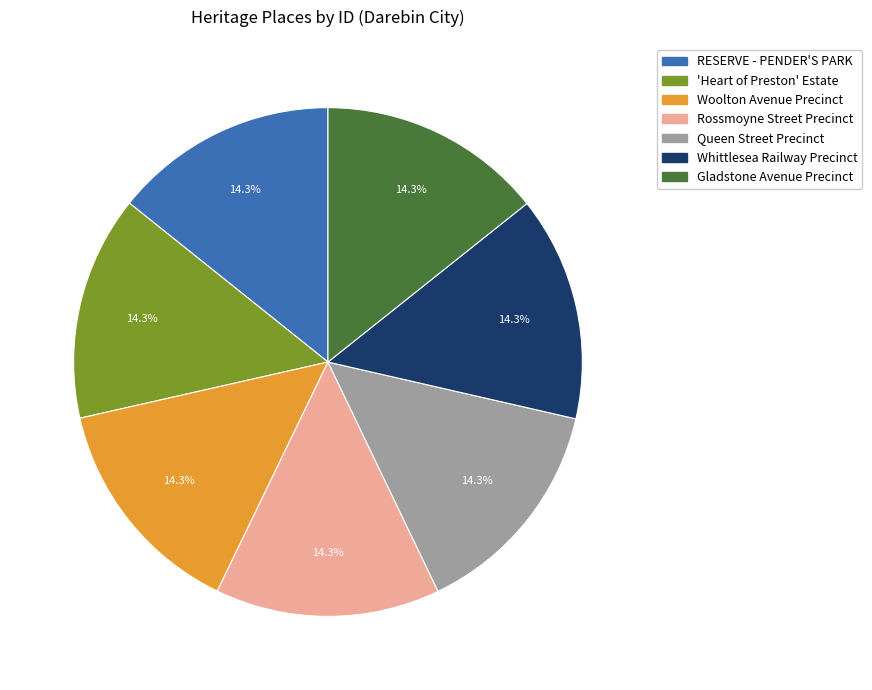

What is the ratio of the value at Queen Street Precinct to the value at RESERVE - PENDER'S PARK?

1.0